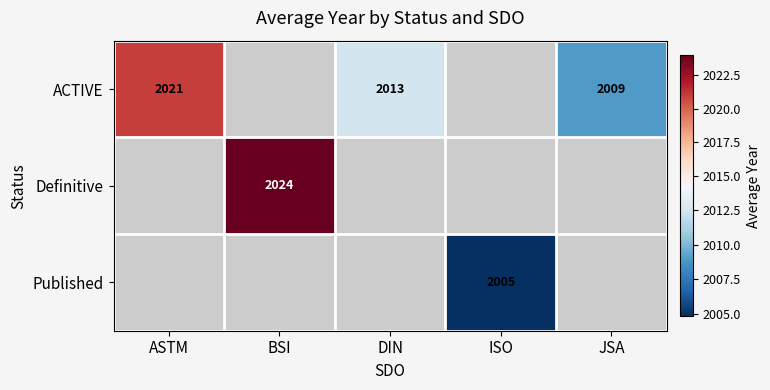

The value of Definitive at BSI is 845. True or false?

False